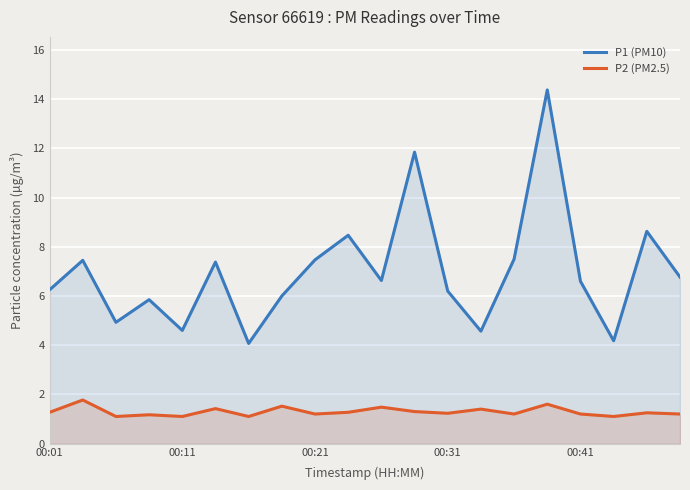

The value of P1 (PM10) at 00:11 is 9.8. True or false?

False